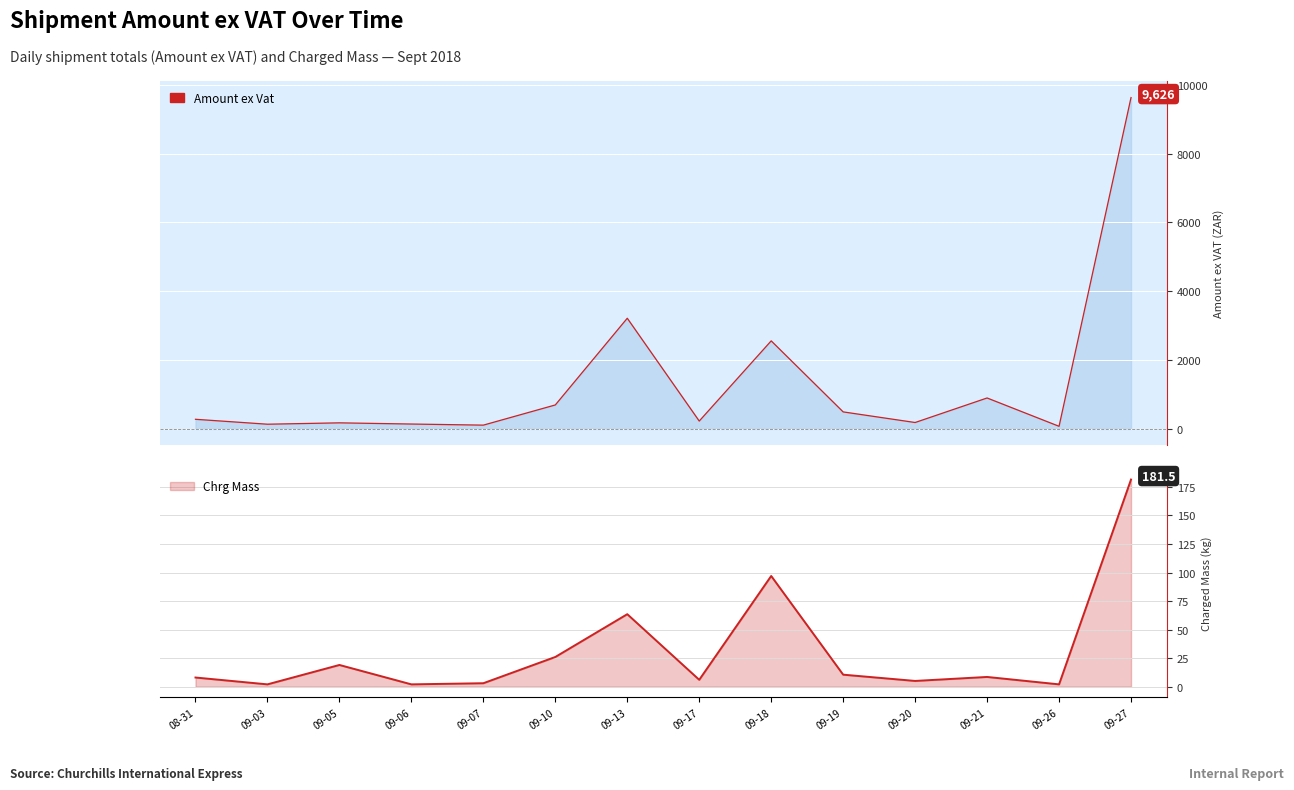

Which category has the highest value in the Amount ex Vat series?

09-27